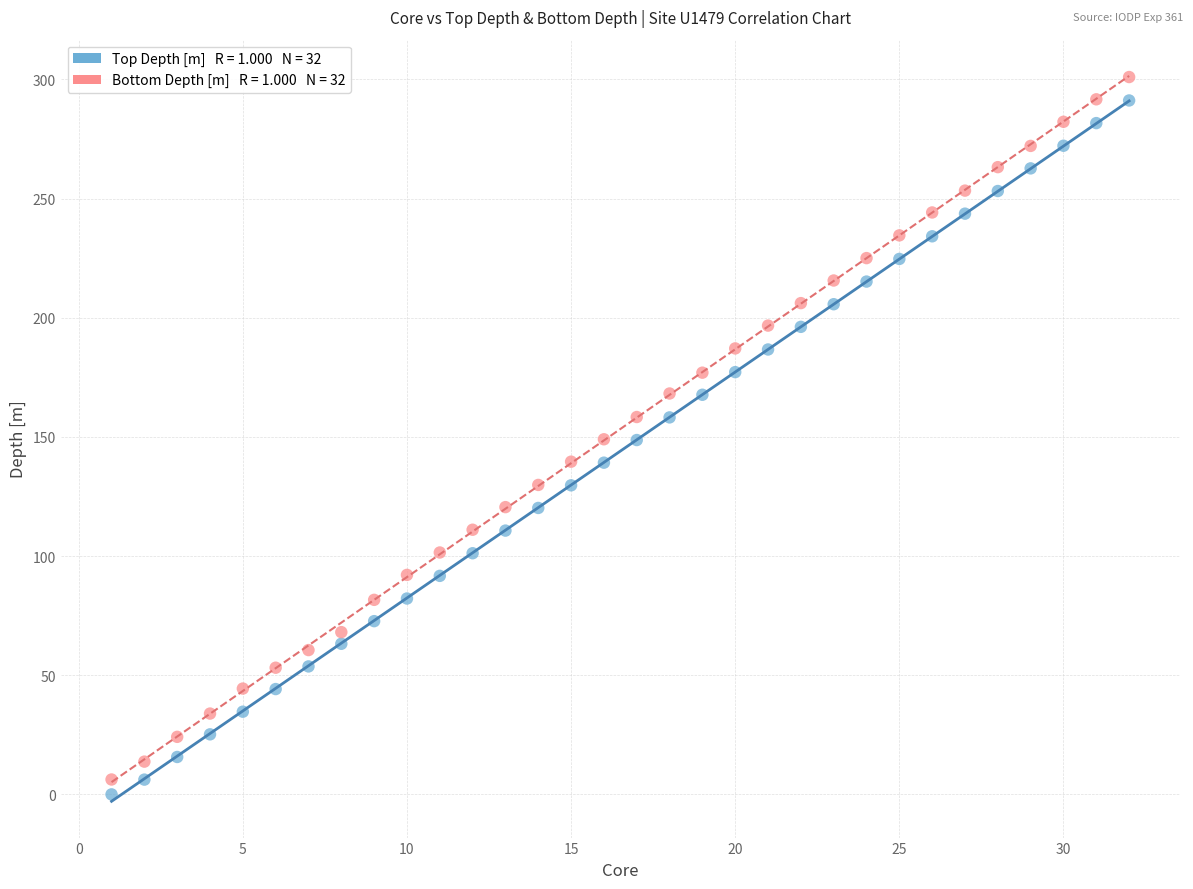

Across all data points, what is the range of X values (max minus min)?

31.0